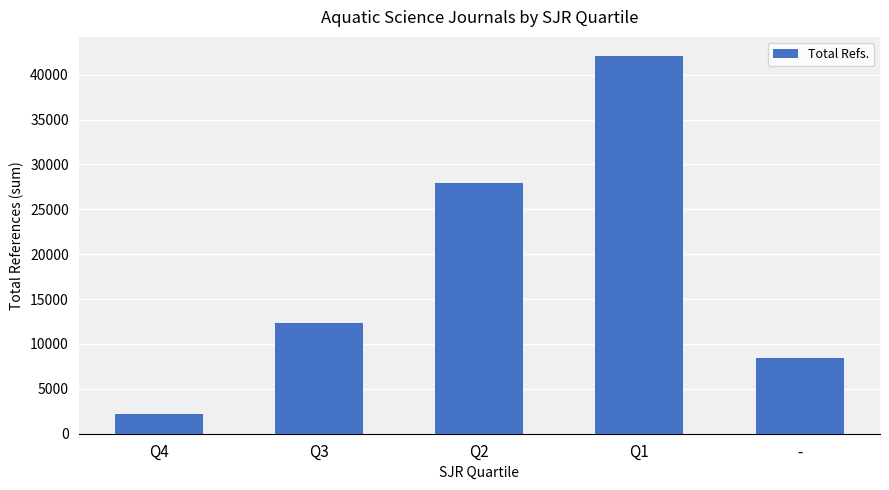

Which has a higher value, Q1 or Q4?

Q1